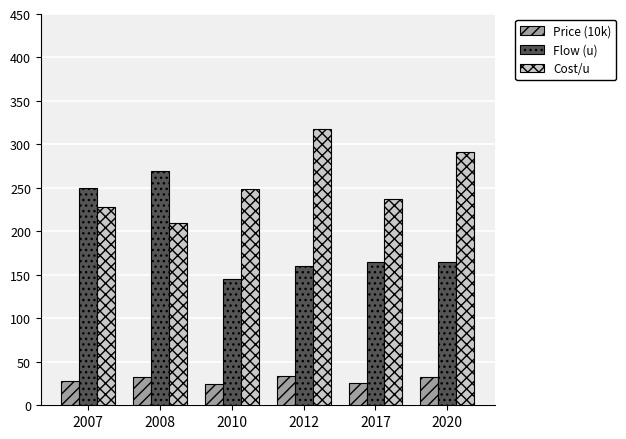

How many data points in Cost/u are less than 249?

3